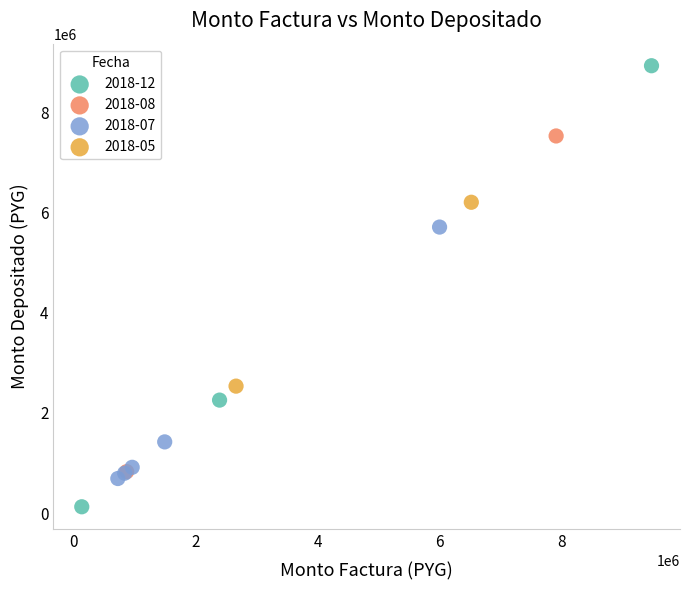

Which series has the largest Y range (max minus min)?

2018-12